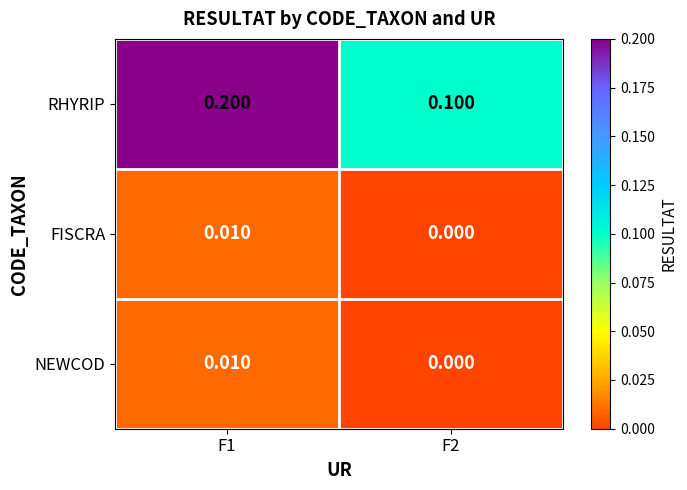

What is the difference between the highest and lowest values at F2?

0.1